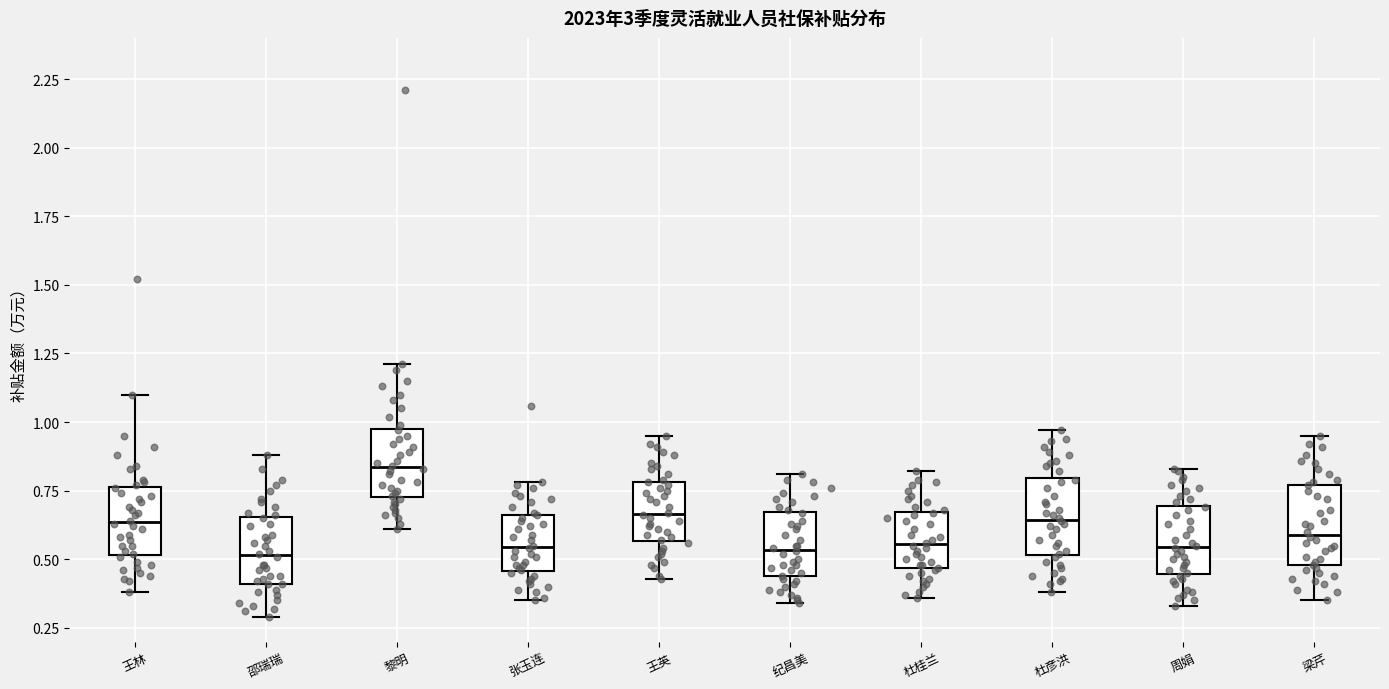

Where does the upper whisker of the box for 梁芹 end on the y-axis? The values are not printed on the chart, so give them approximately, as read against the axis.

0.95